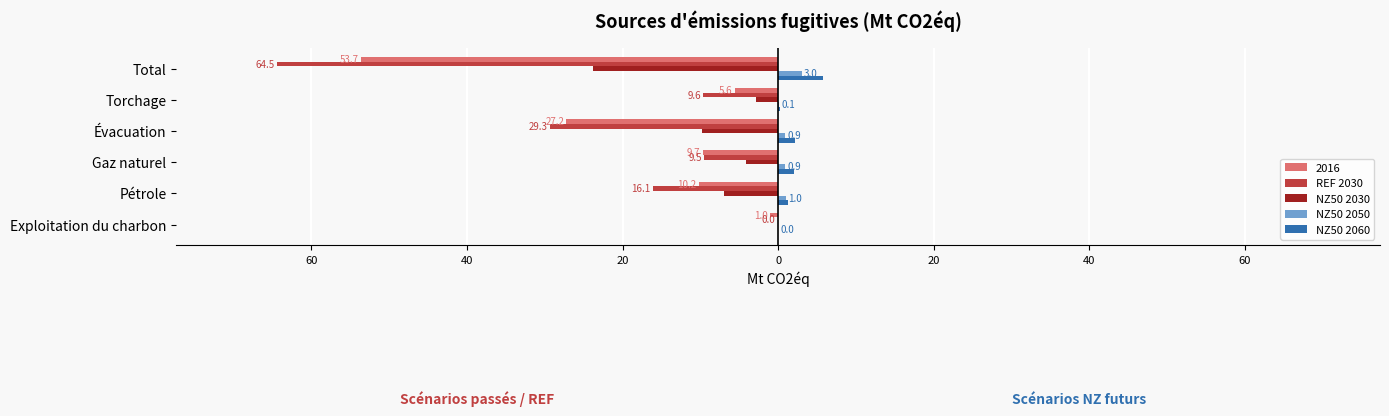

What are all the series names shown in the legend?

2016, REF 2030, NZ50 2030, NZ50 2050, NZ50 2060